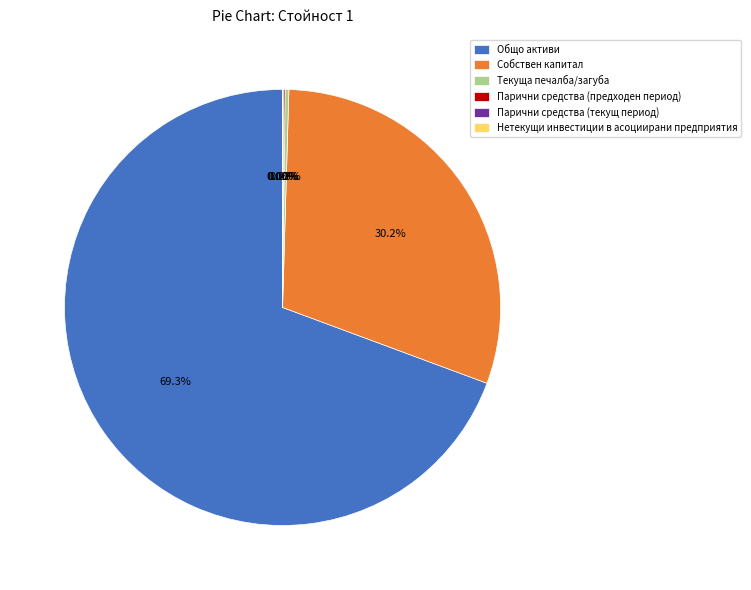

To the nearest percent, what is the average slice percentage?

17%